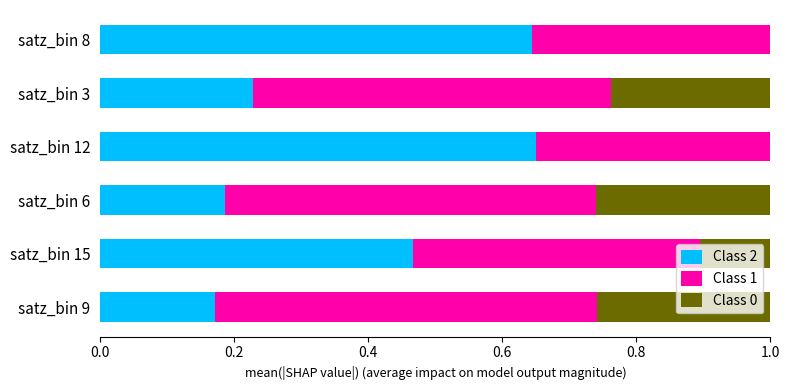

How many groups of bars are there?

6